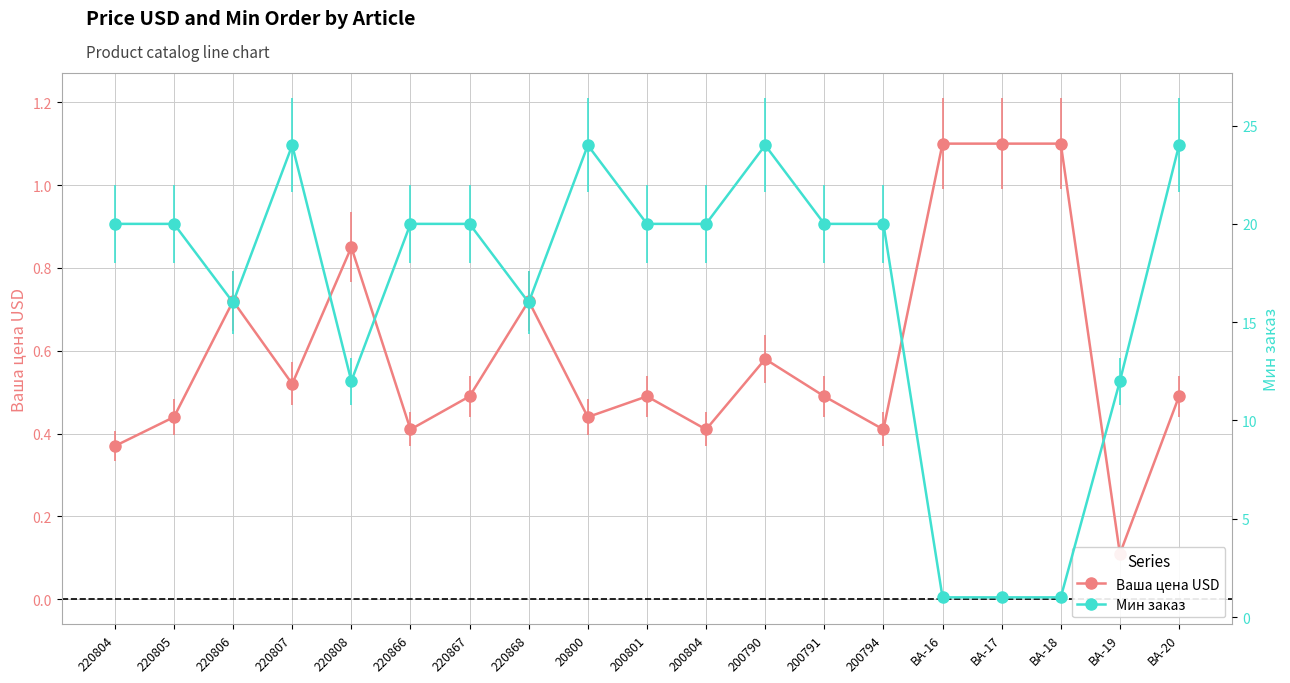

How many intersections are there between Ваша цена USD and Мин заказ?

2